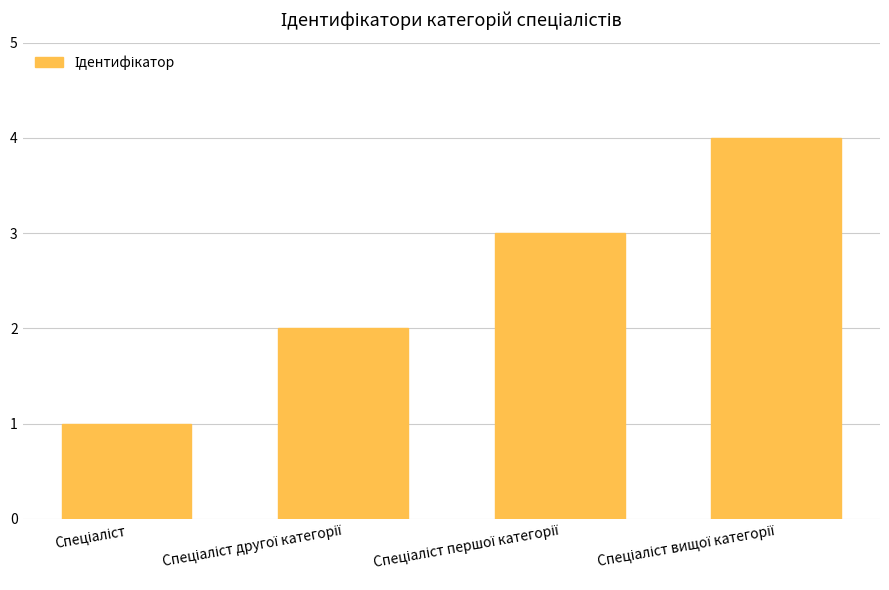

What is the difference between the second highest and second lowest values?

1